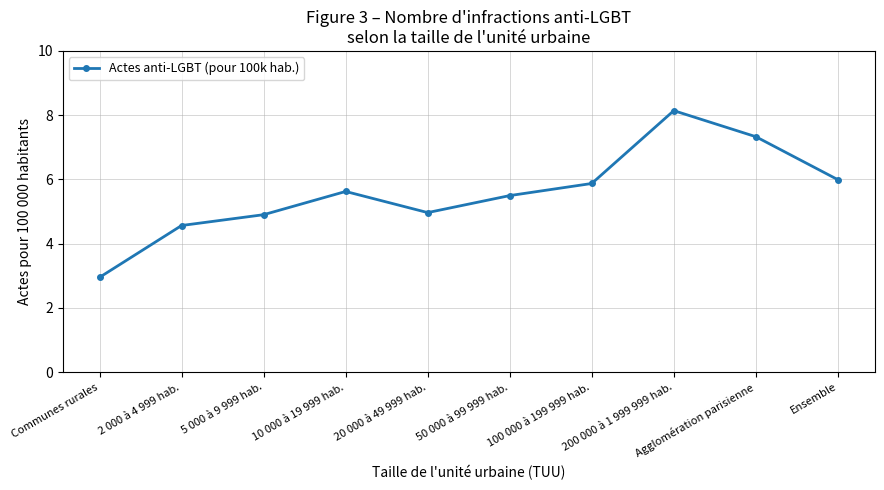

How many categories are shown in the chart?

10